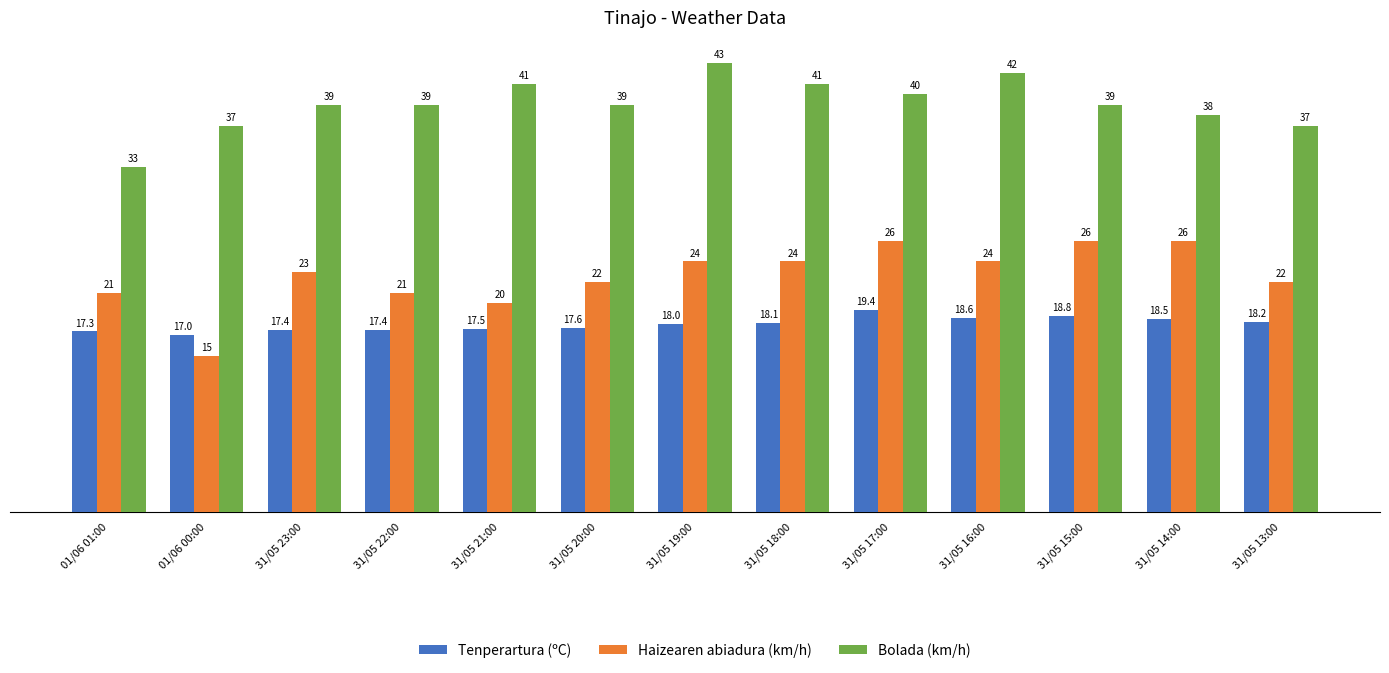

Which series has the largest total across all categories?

Bolada (km/h)